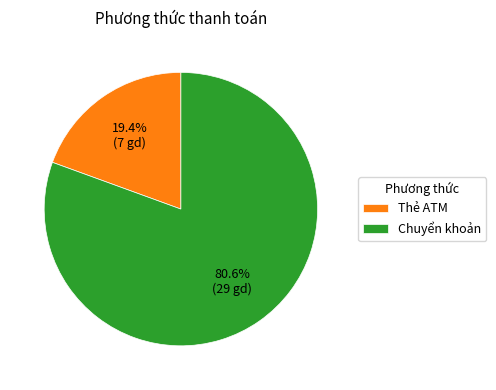

What percentage is NOT represented by Thẻ ATM?

80.6%